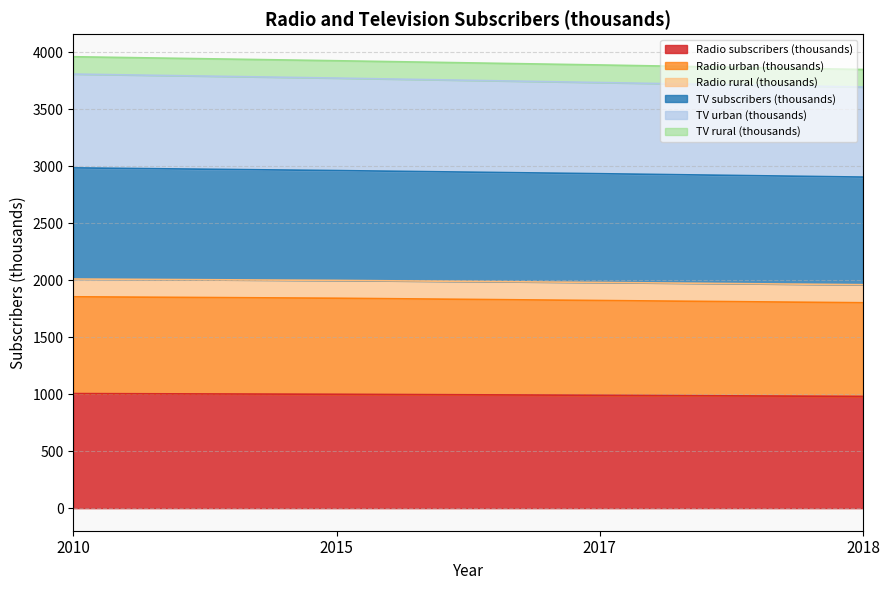

What is the spread (max minus min) of values at 2018?

2869.5